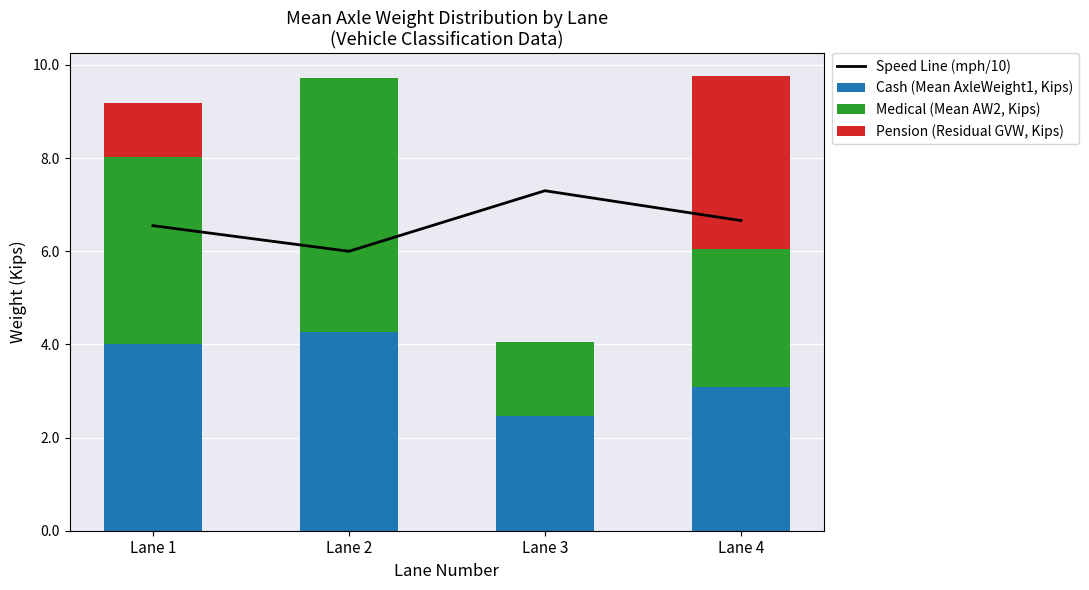

Which series has the largest range (max minus min)?

Medical (Mean AW2, Kips)